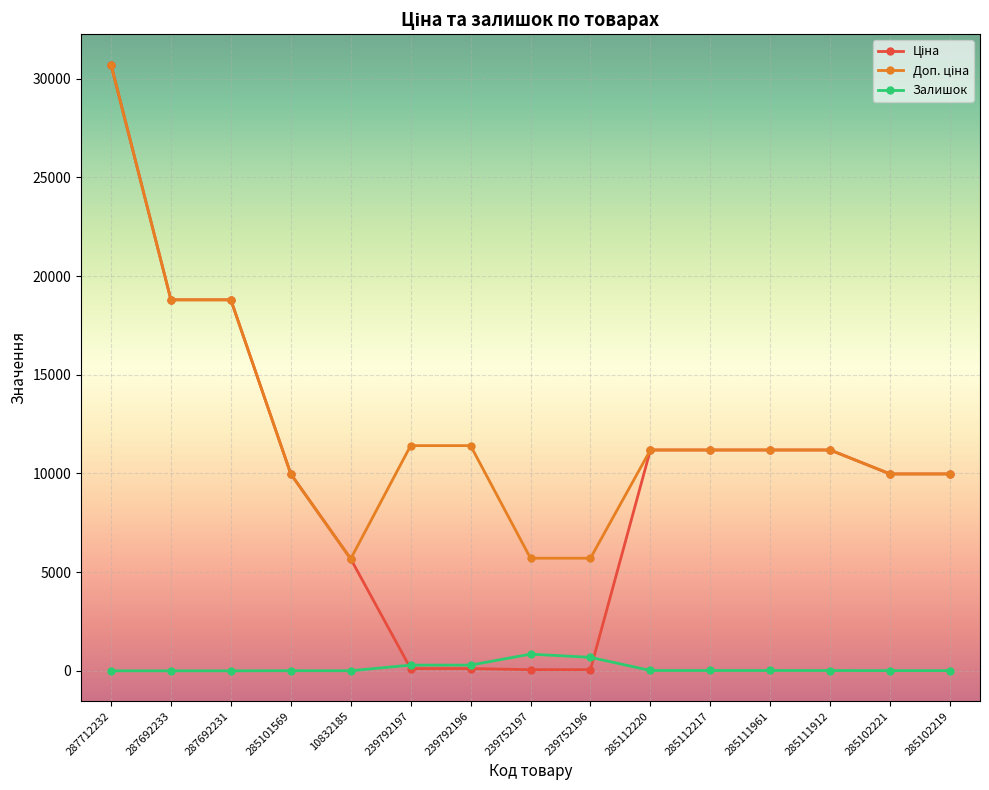

At which category is the sum across all series the highest?

287712232